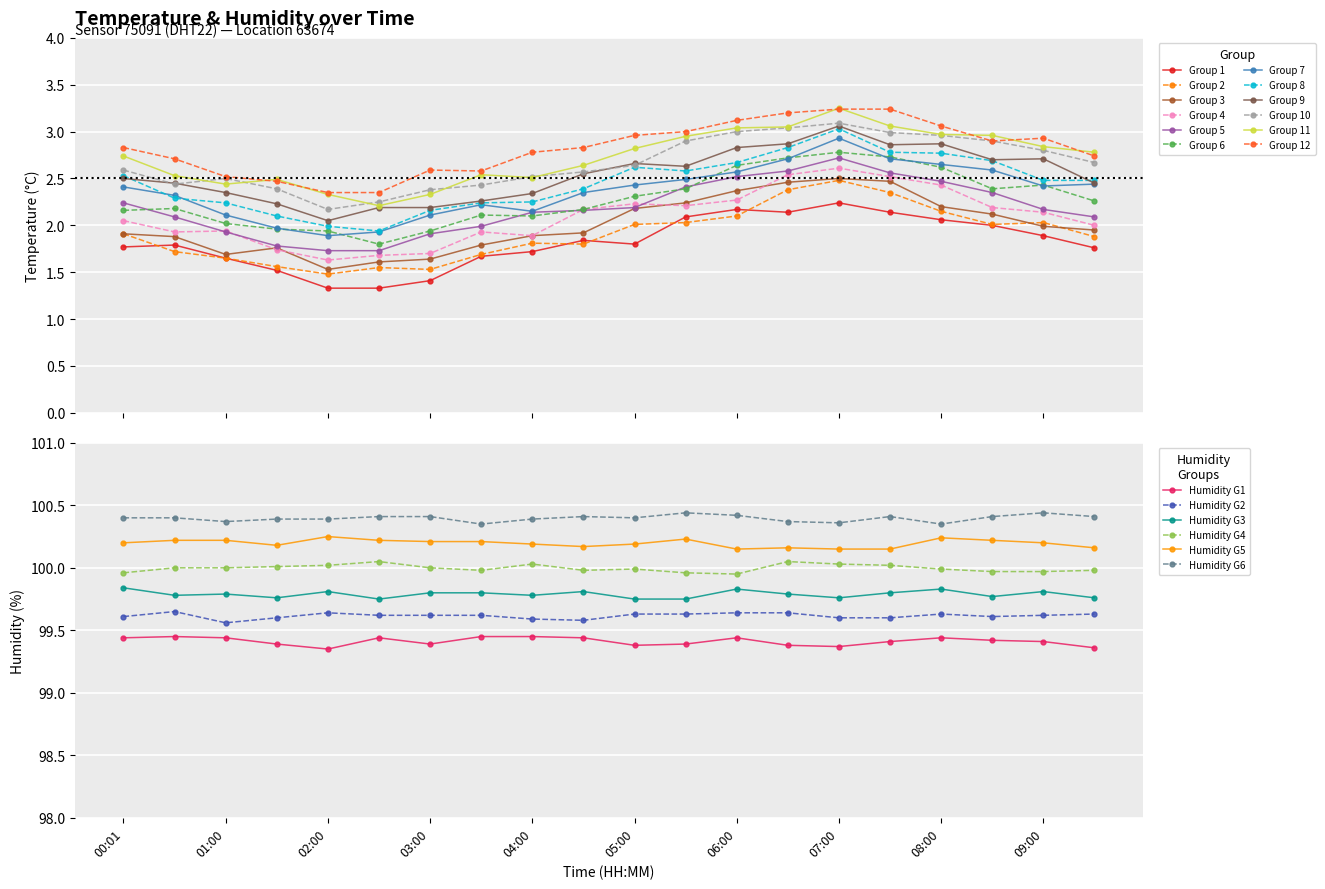

True or false: Group 2 and Group 6 cross at least once.

False